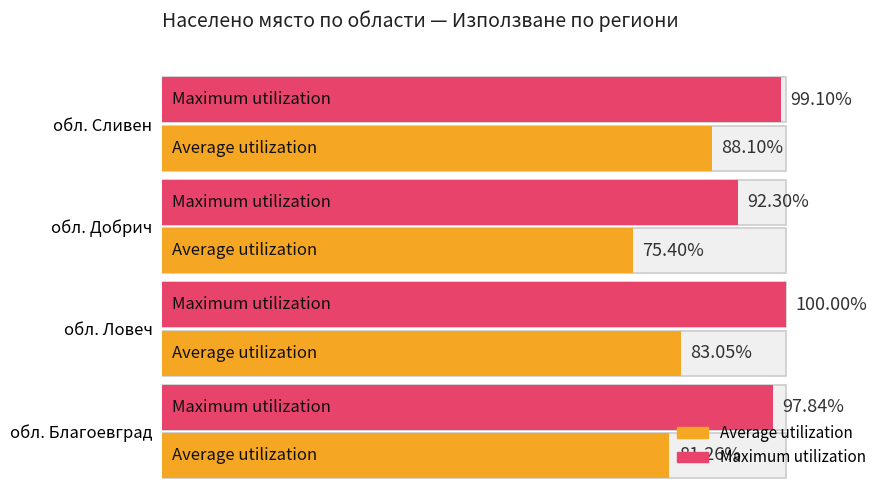

Is the value of Average utilization at обл. Сливен greater than the value of Maximum utilization at обл. Ловеч?

No